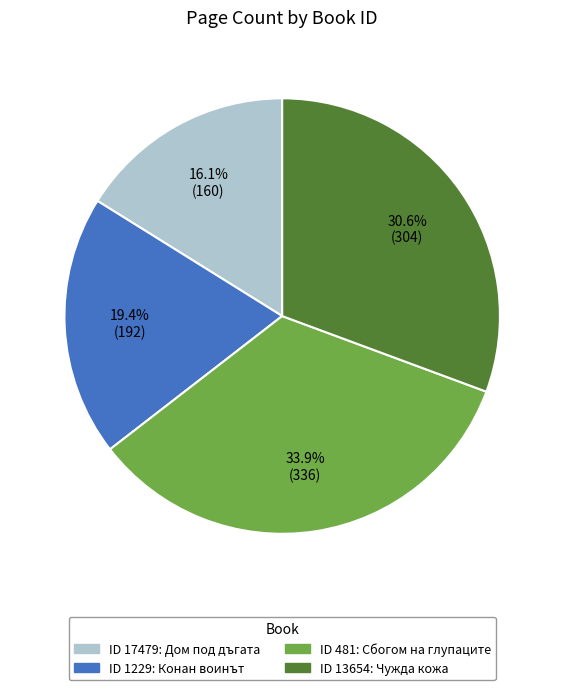

Does any single category account for the majority?

No